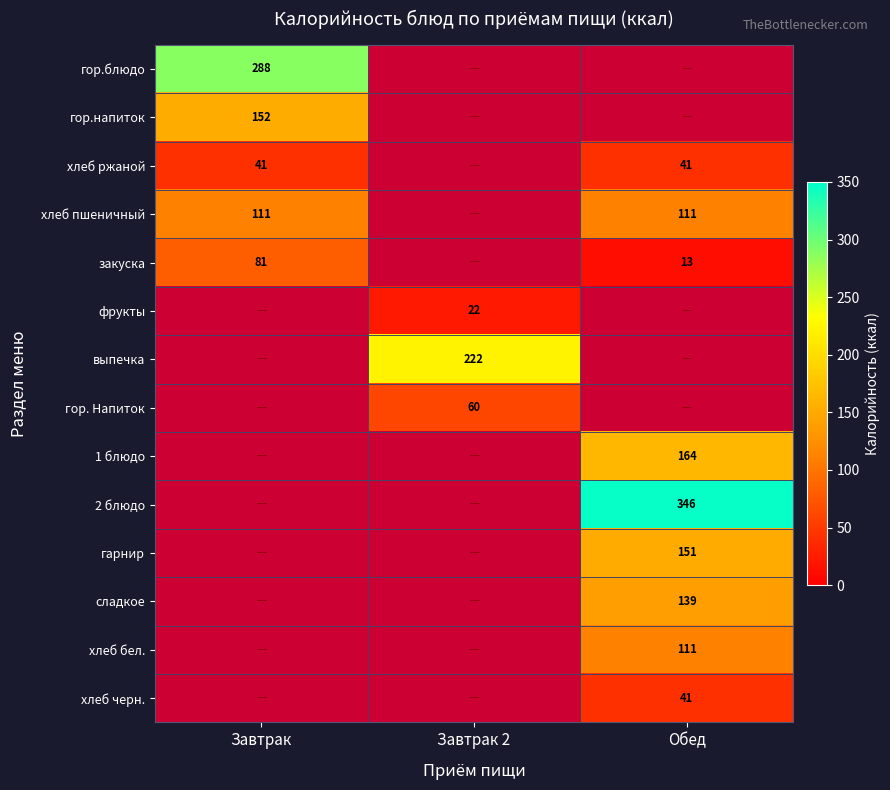

At which category does the chart reach its minimum across all series?

Обед